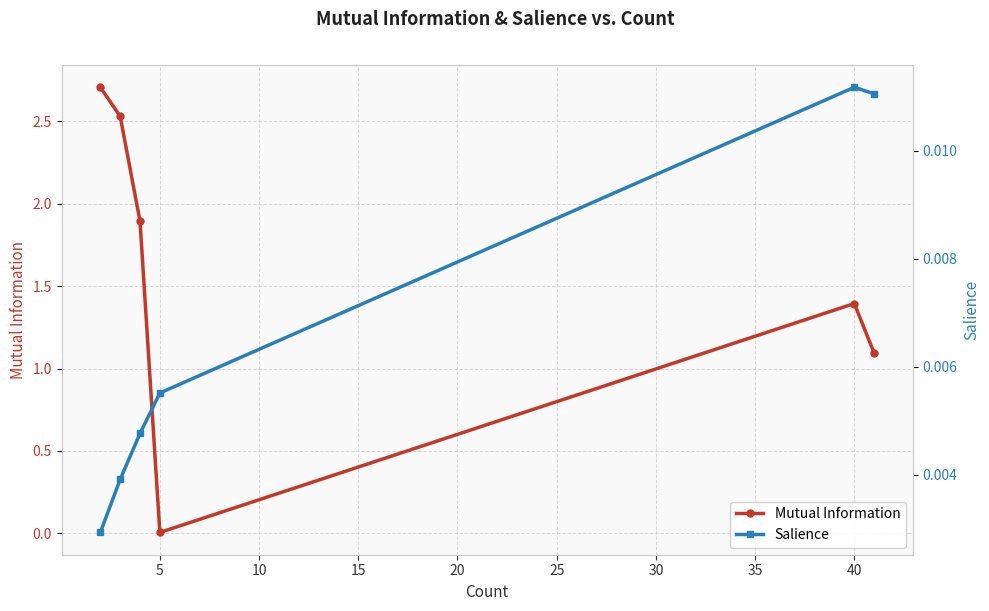

Does the chart display data point markers on the line(s)?

Yes